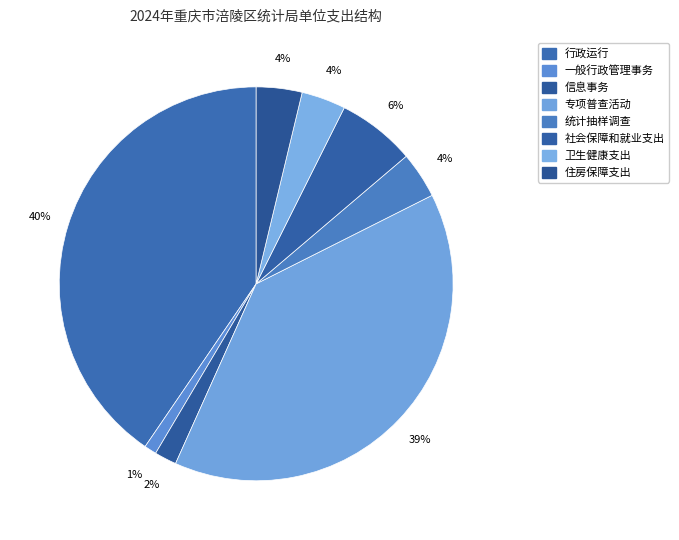

How many slices are in this pie chart?

8